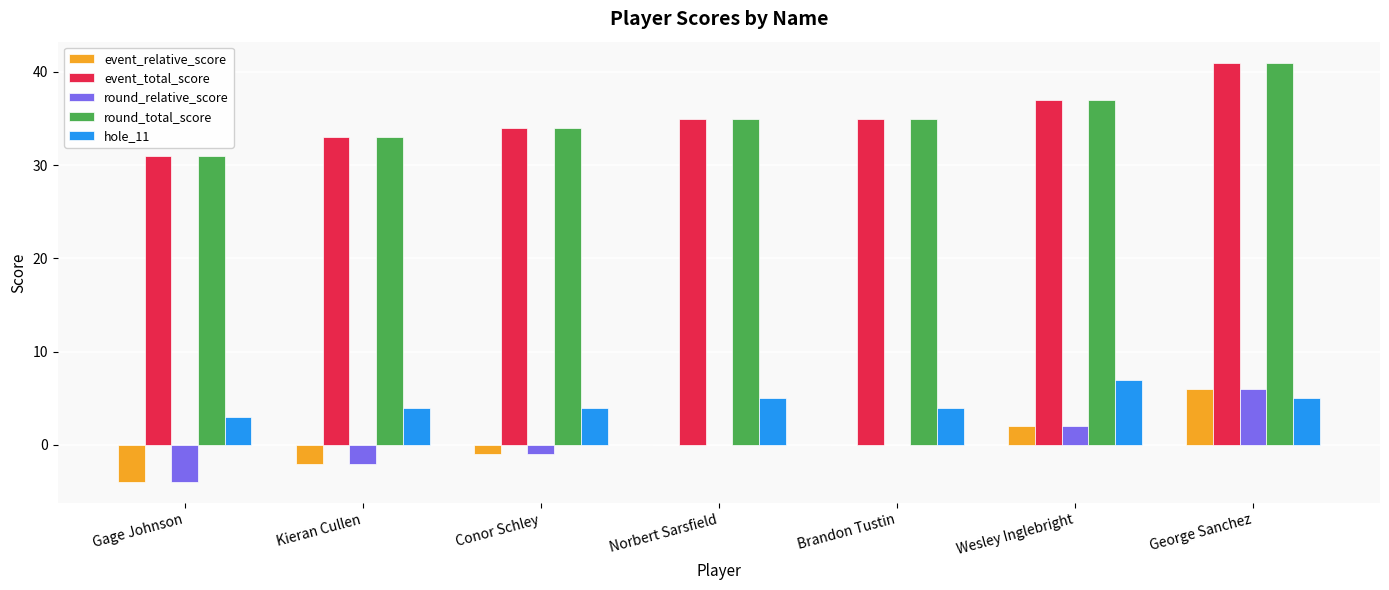

What is the sum of all round_total_score values?

246